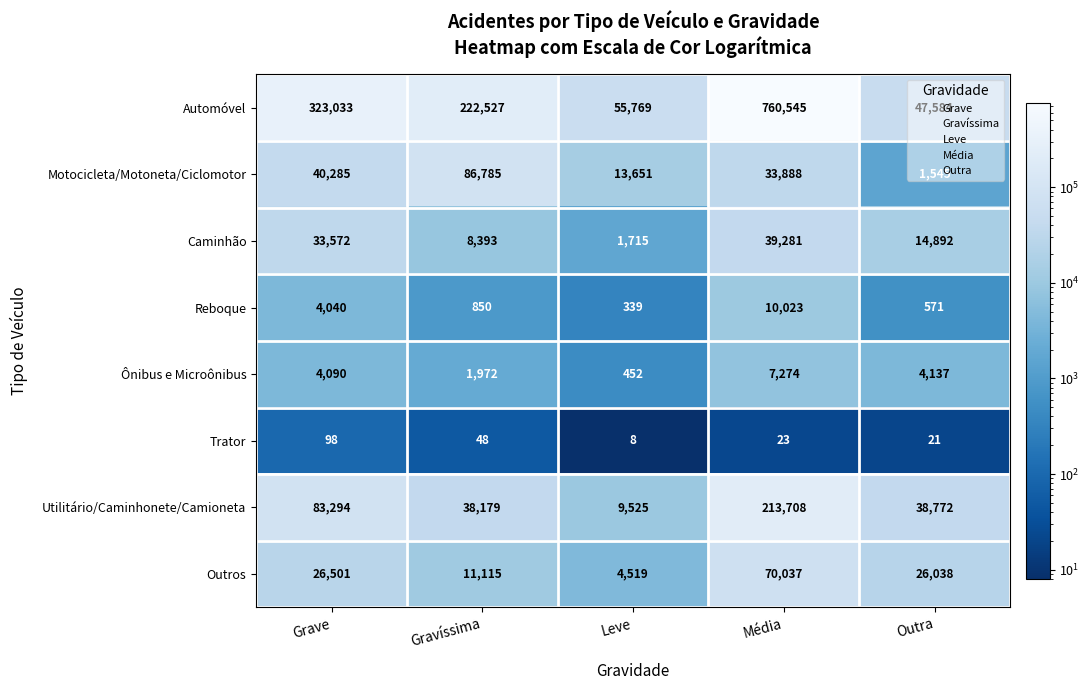

What is the sum of the Motocicleta/Motoneta/Ciclomotor values at Outra and Grave?

41830